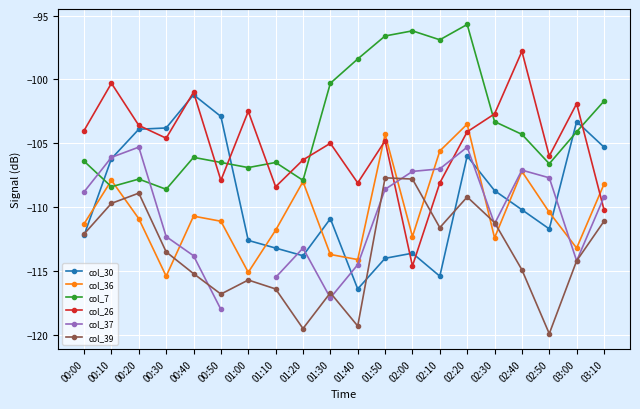

Is the value of col_30 at 01:20 greater than the value of col_37 at 03:00?

Yes